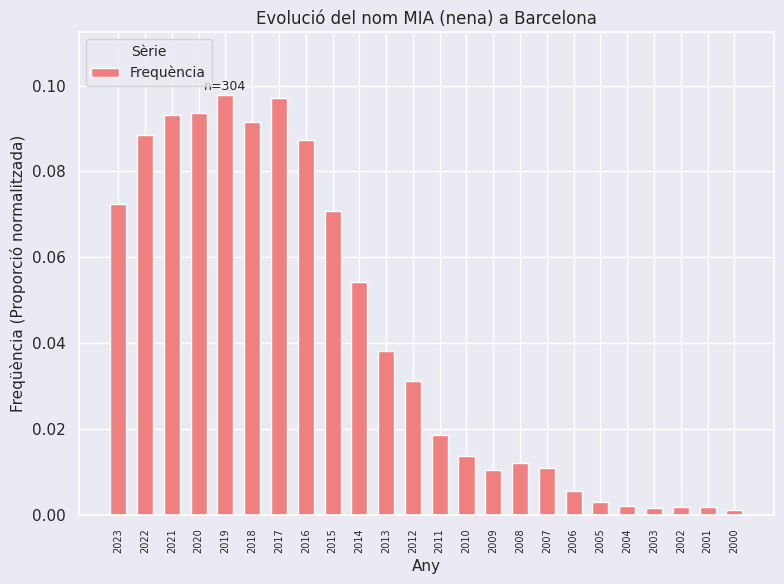

What is the sum of all values?

1.0